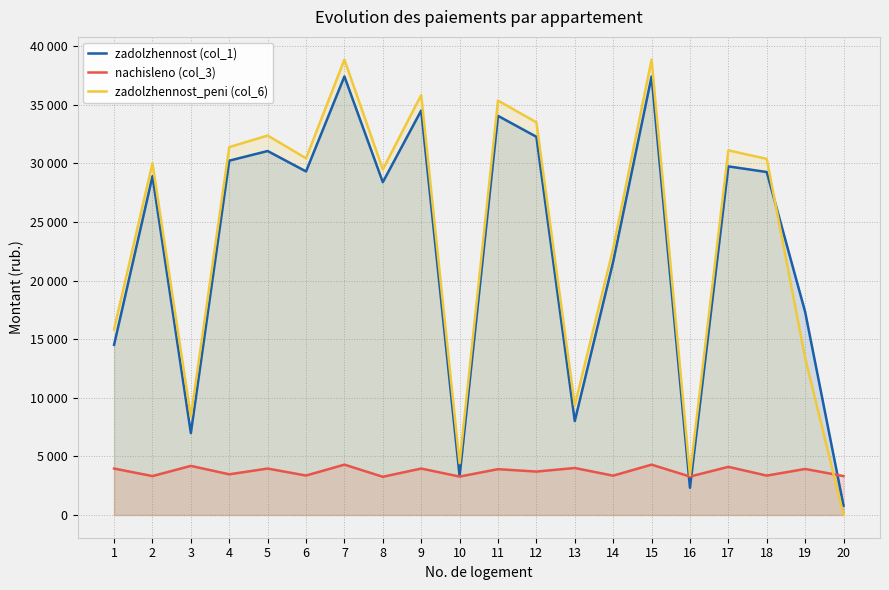

What is the difference between the maximum and minimum values in the zadolzhennost_peni (col_6) series?

38856.5